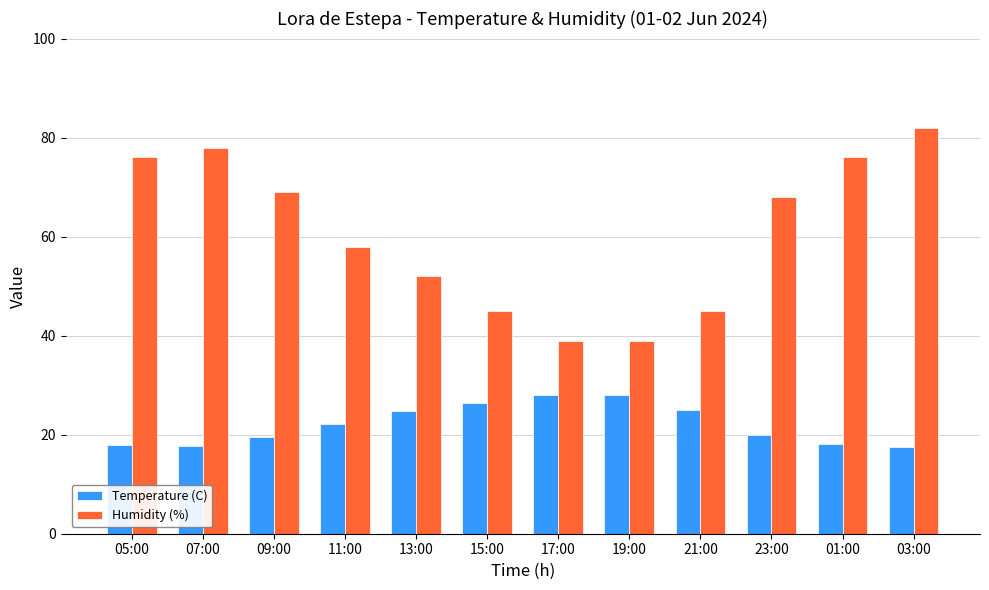

Where is Humidity (%) nearest to the value 60?

11:00